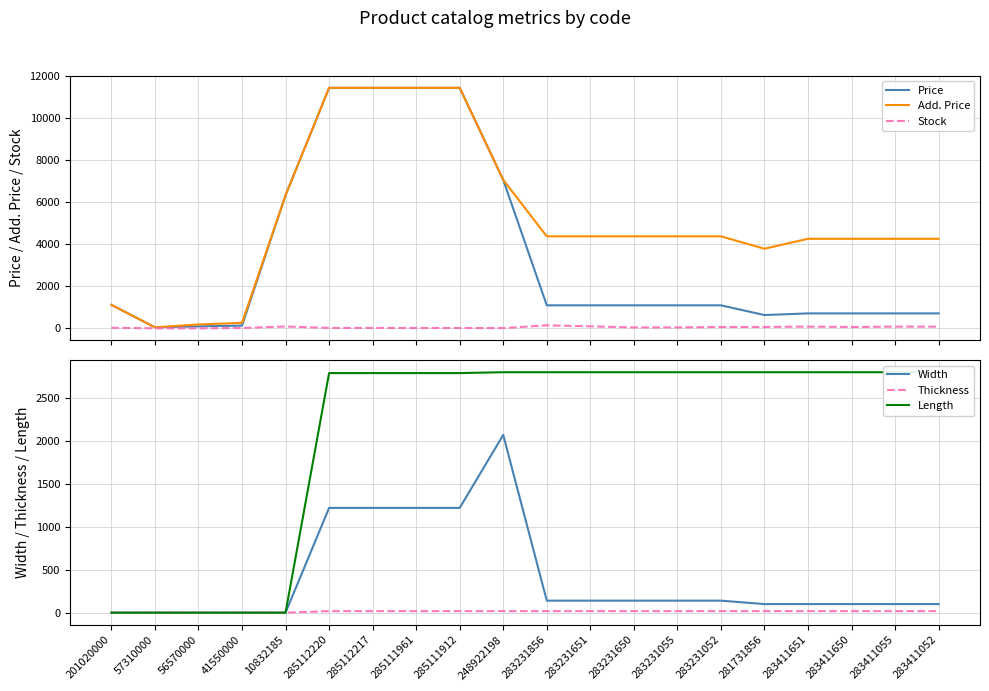

Which category has the lowest value across all series?

57310000